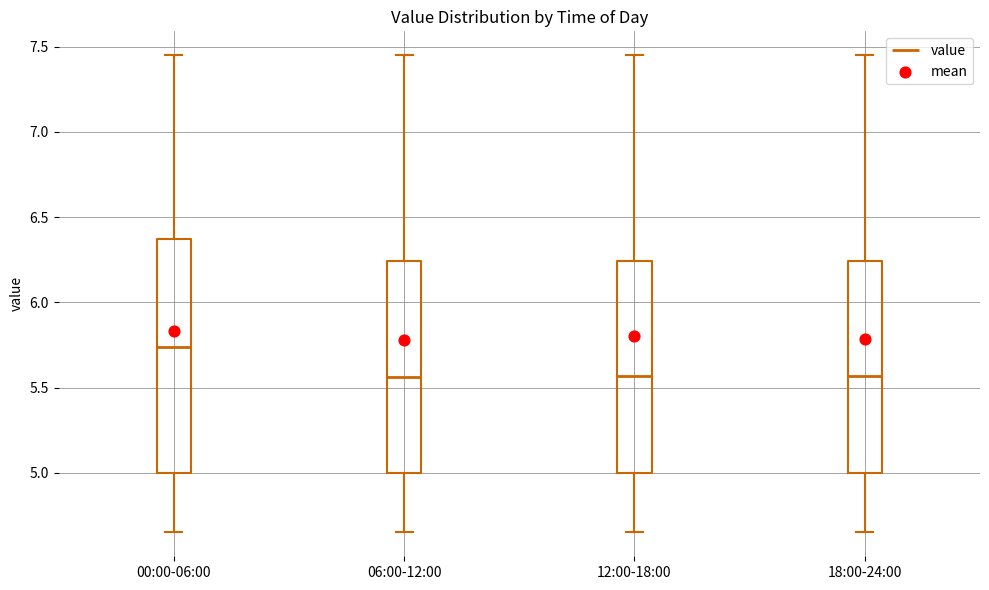

Reading left to right, transcribe this box plot: for each box, give where its median line is, the range the box spans, and where its two whiskers end, as read against the y-axis. The values are not printed on the chart, so give them approximately, as read against the axis.

00:00-06:00: median 5.75, box 5.00 to 6.35, whiskers 4.65 to 7.45
06:00-12:00: median 5.55, box 5.00 to 6.25, whiskers 4.65 to 7.45
12:00-18:00: median 5.55, box 5.00 to 6.25, whiskers 4.65 to 7.45
18:00-24:00: median 5.55, box 5.00 to 6.25, whiskers 4.65 to 7.45